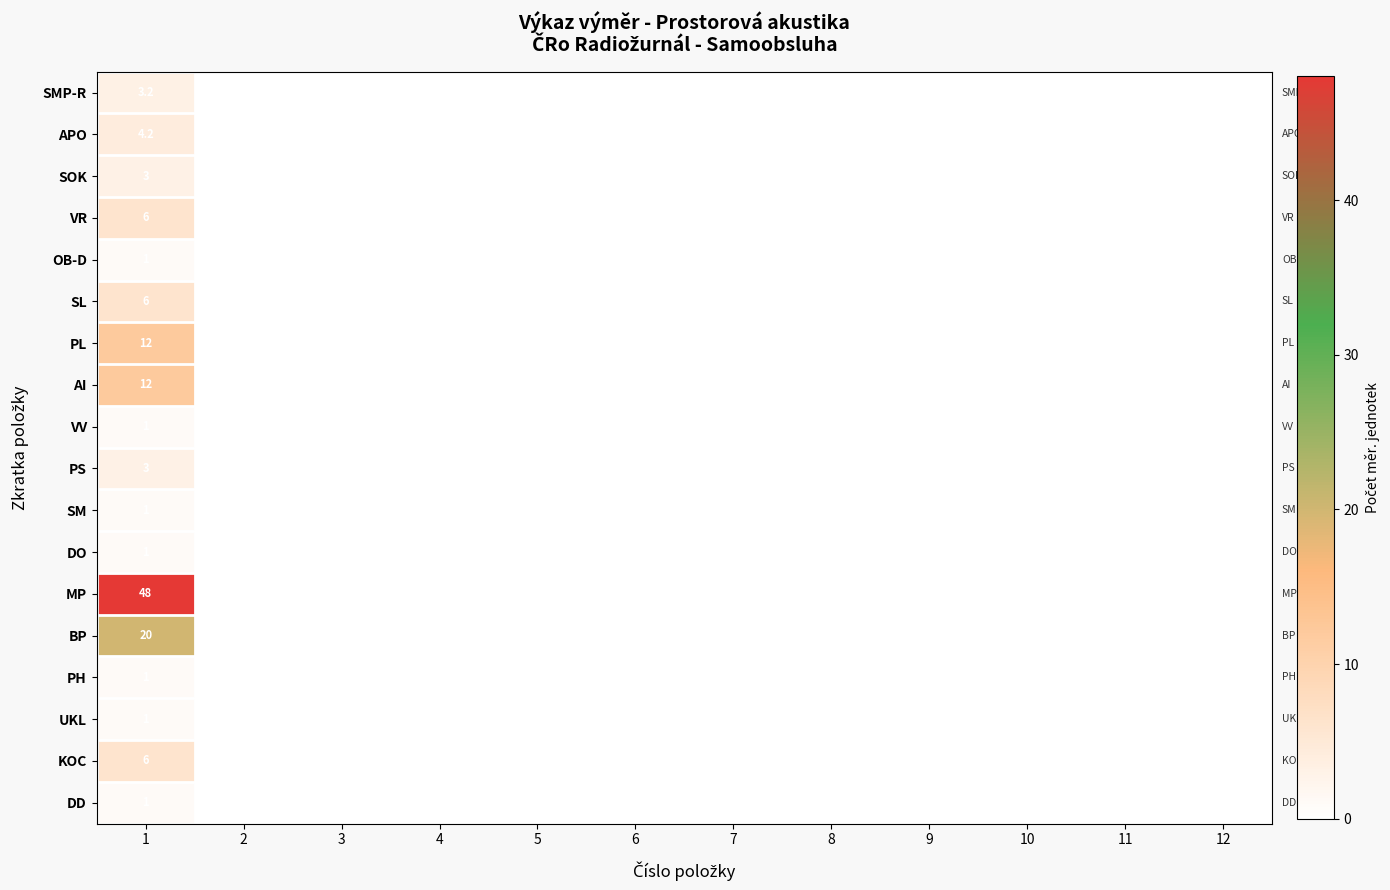

The PS series shows 0.0 at 7. True or false?

True